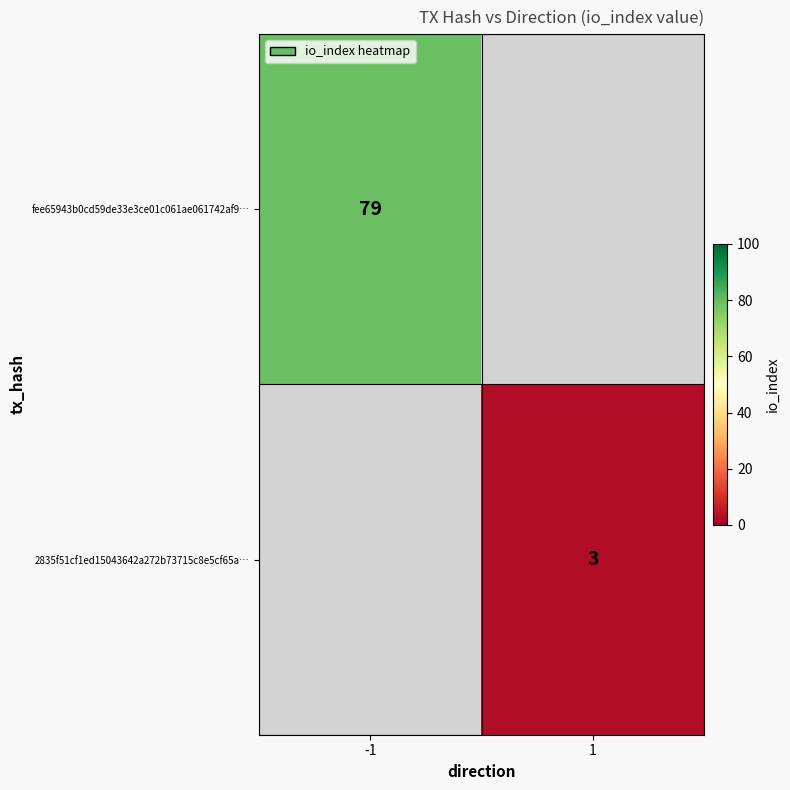

True or false: 2835f51cf1ed15043642a272b73715c8e5cf65a… has a value of 1 at 1.

False